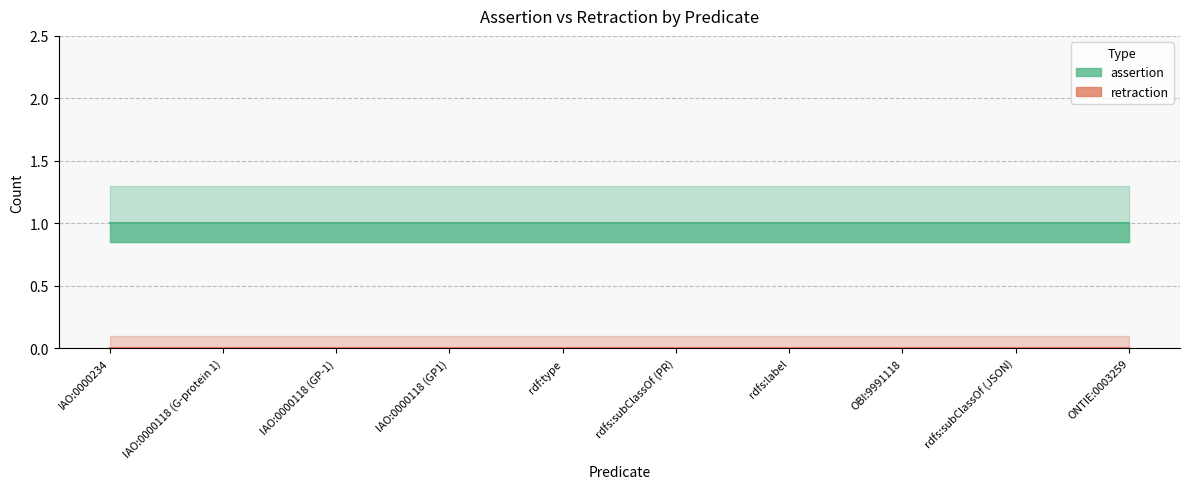

Reading left to right, list all the values displayed in this chart.

assertion: 1	1	1	1	1	1	1	1	1	1
retraction: 0	0	0	0	0	0	0	0	0	0